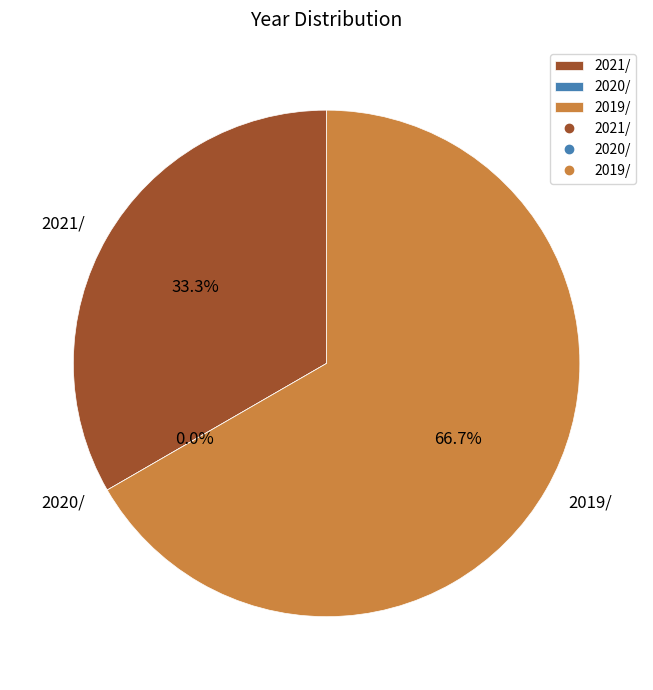

True or false: 2021/ accounts for 42% of the total.

False